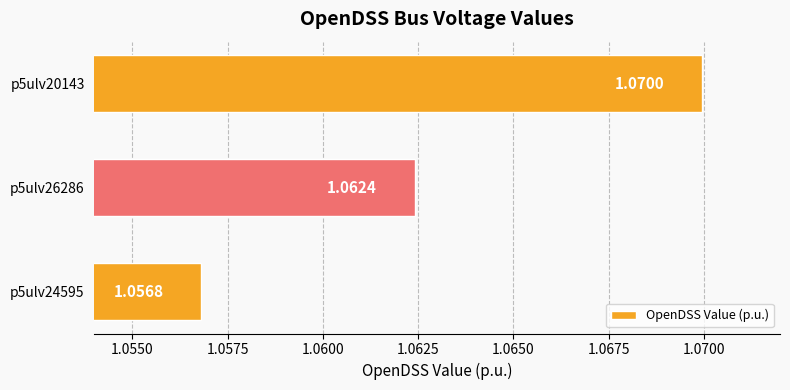

List the labels in order of value, largest first.

p5ulv20143, p5ulv26286, p5ulv24595